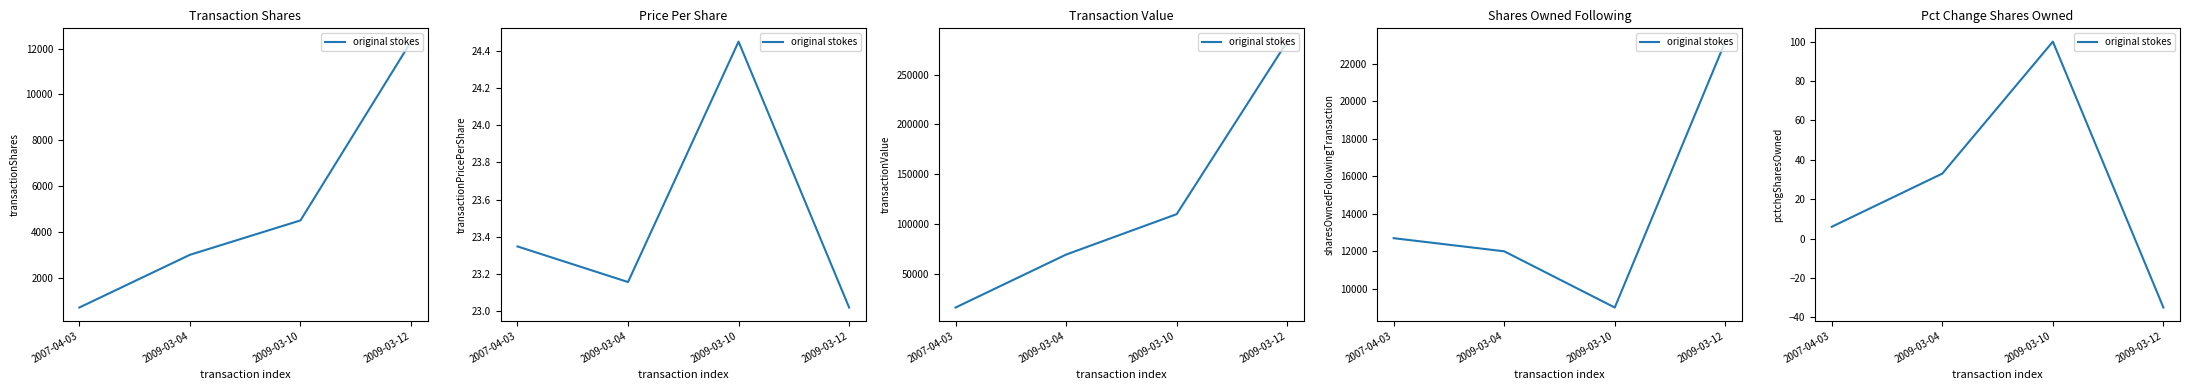

What is the difference between the maximum and second lowest values?

94